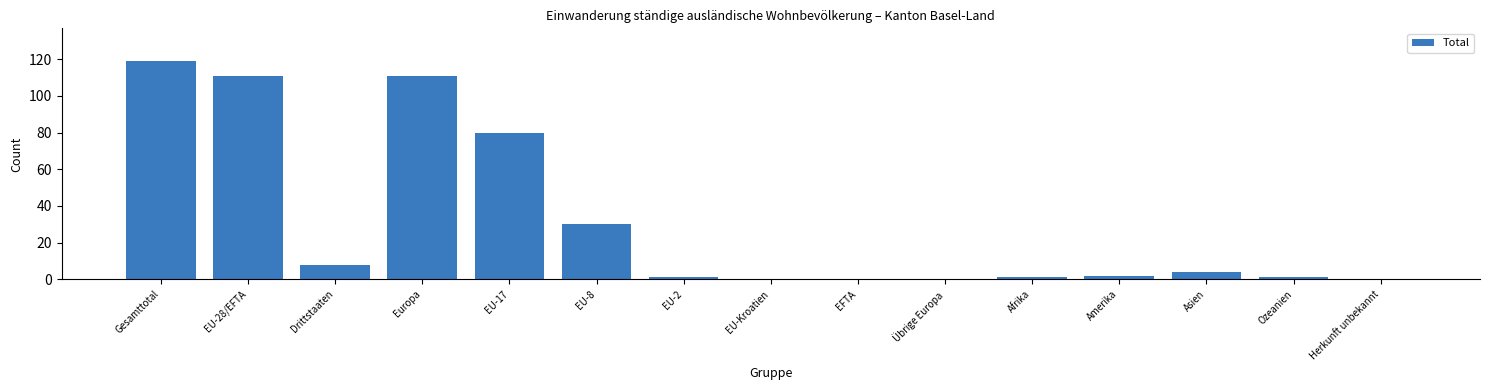

What is the maximum value shown in the chart?

119